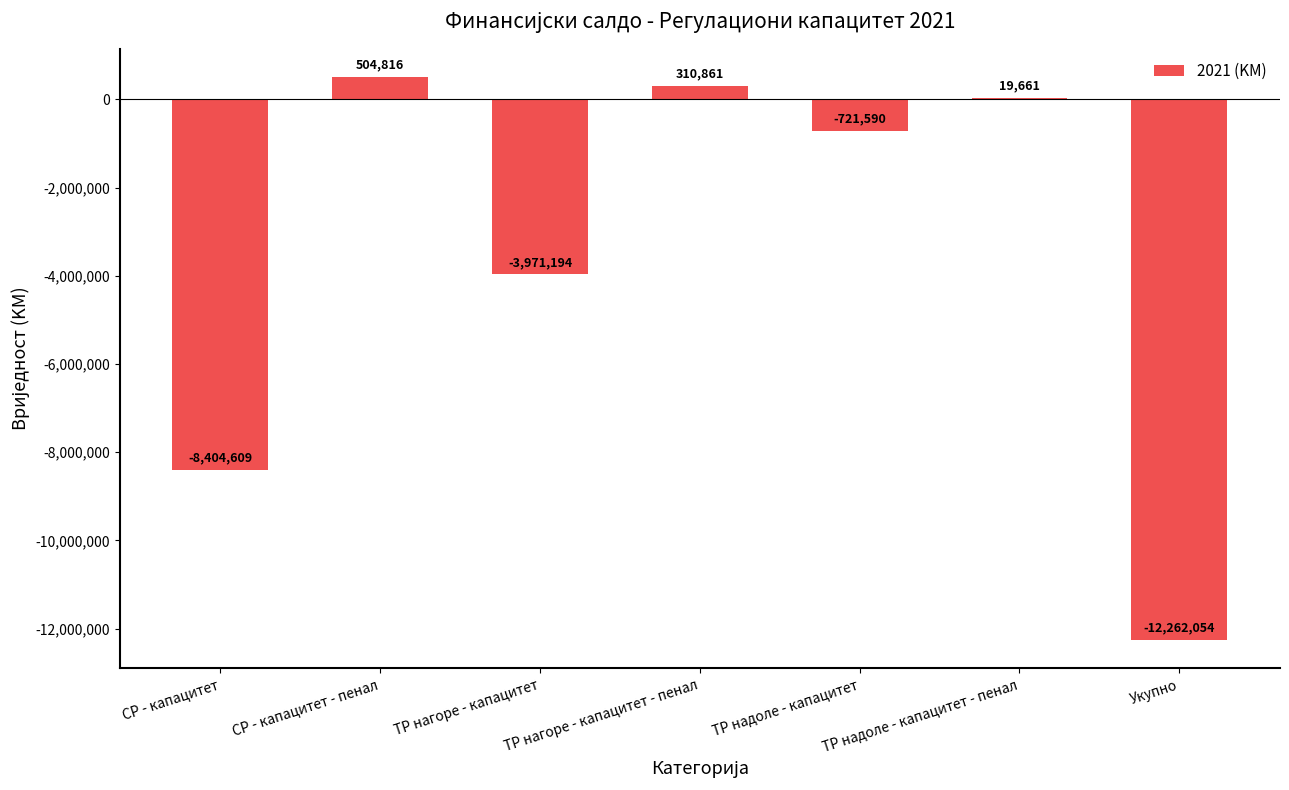

Which has a higher value, ТР нагоре - капацитет - пенал or СР - капацитет - пенал?

СР - капацитет - пенал